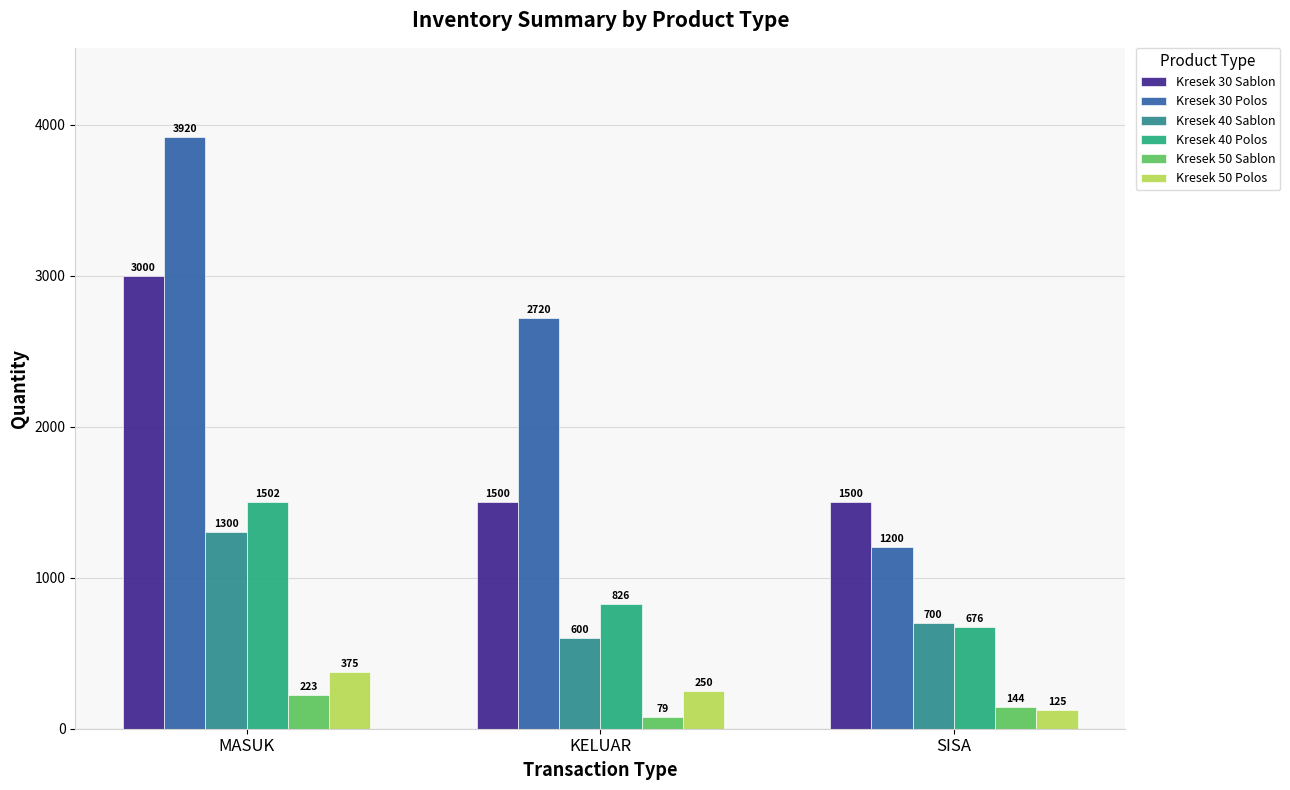

Rank the categories by Kresek 30 Polos value from highest to lowest.

MASUK, KELUAR, SISA